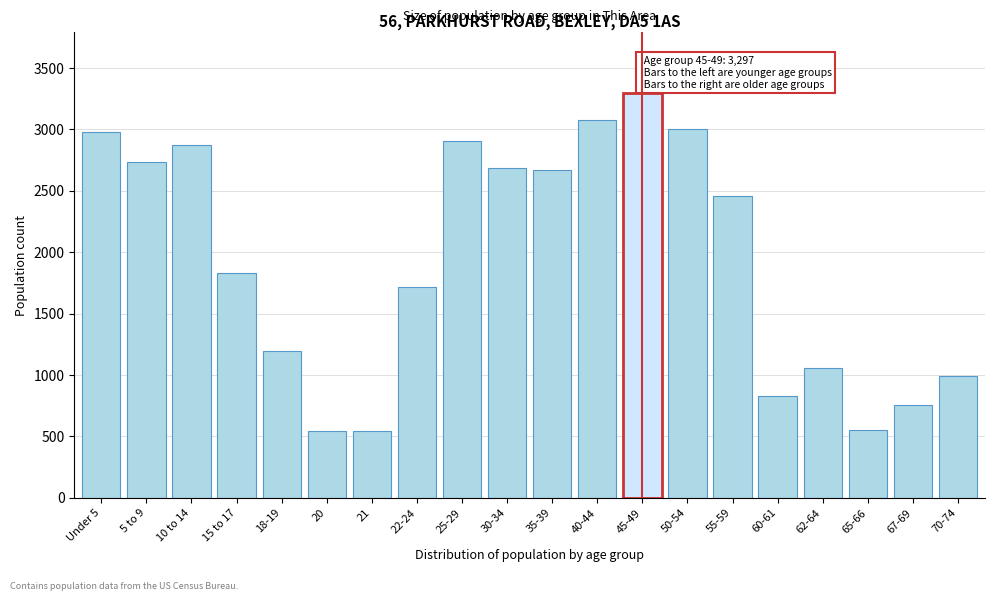

What is the ratio of the value at 55-59 to the value at 18-19?

2.1